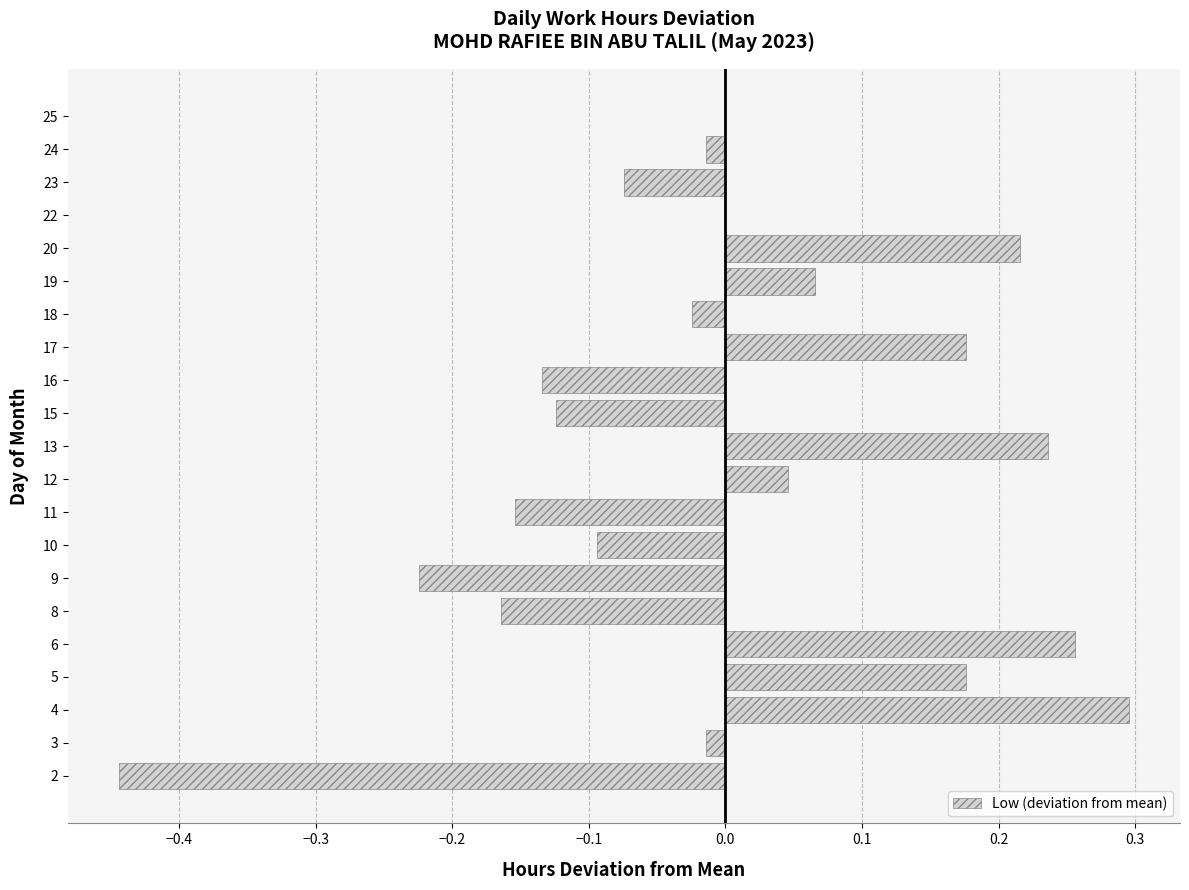

Is it true that the value at 12 is 0.1?

False